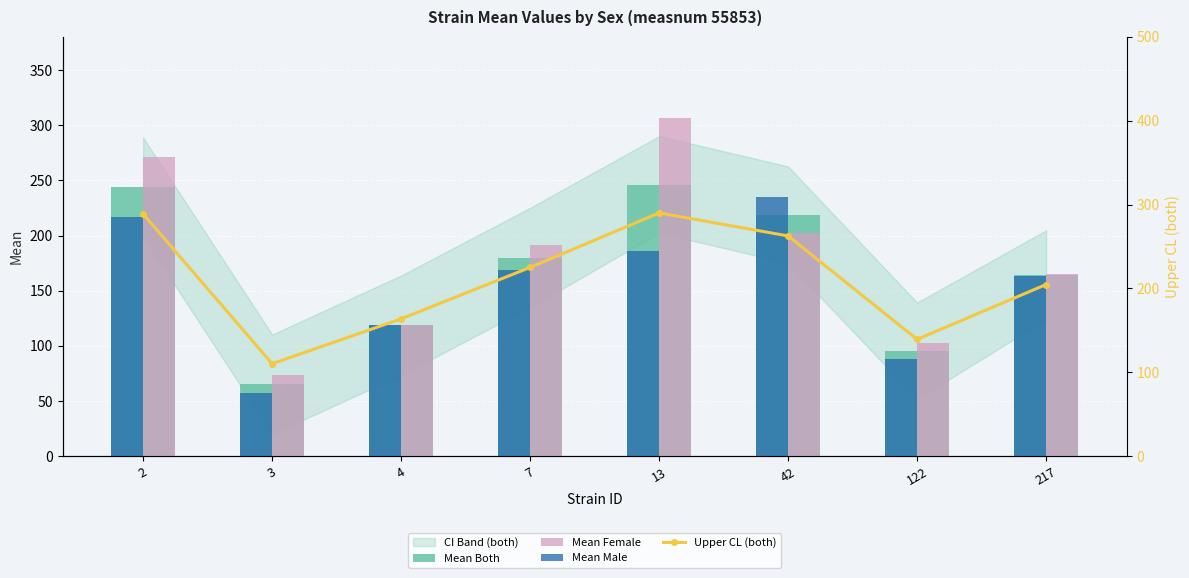

What is the difference between the second highest and second lowest values in the Mean Female series?

168.5